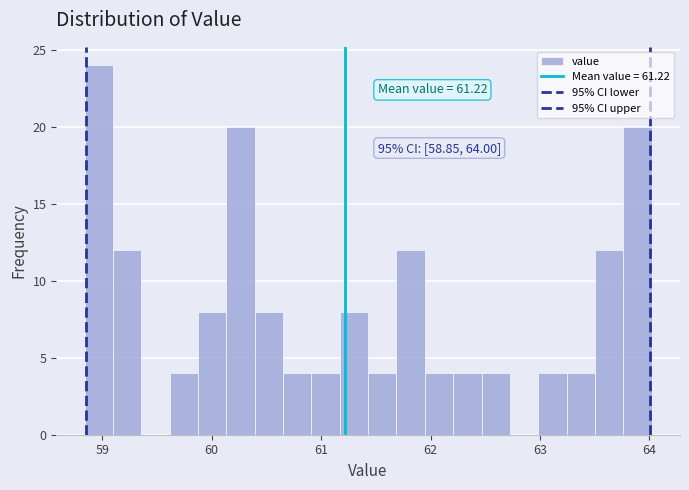

Read against the x-axis, roughly where is the centre of the tallest bar?

59.0